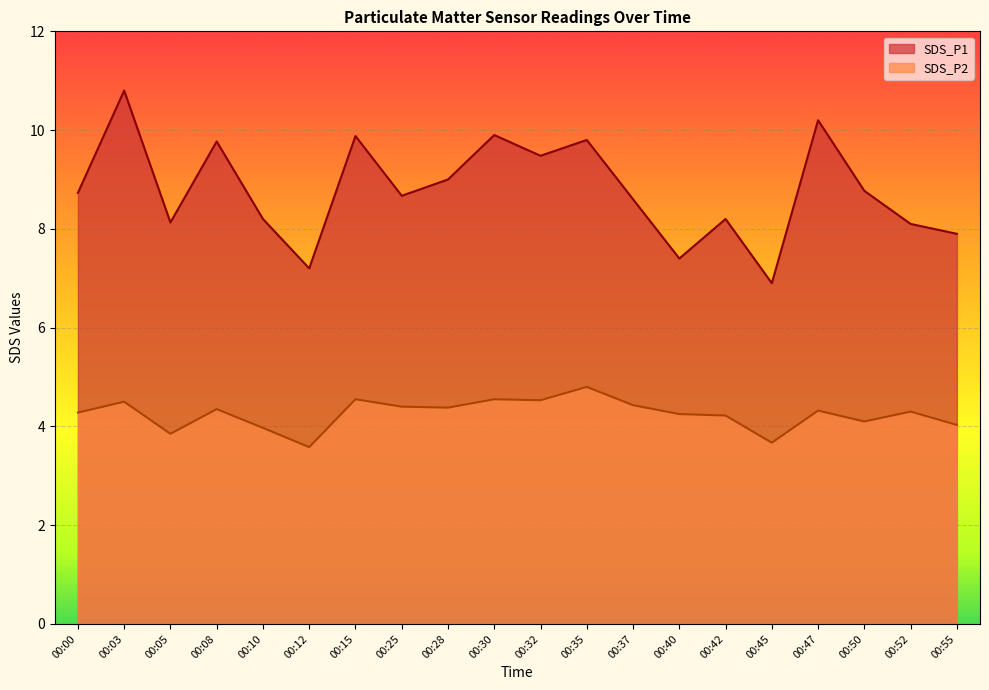

Reading right to left, list all the values displayed in this chart.

SDS_P1: 00:55=7.9	00:52=8.1	00:50=8.8	00:47=10.2	00:45=6.9	00:42=8.2	00:40=7.4	00:37=8.6	00:35=9.8	00:32=9.5	00:30=9.9	00:28=9.0	00:25=8.7	00:15=9.9	00:12=7.2	00:10=8.2	00:08=9.8	00:05=8.1	00:03=10.8	00:00=8.7
SDS_P2: 00:55=4.0	00:52=4.3	00:50=4.1	00:47=4.3	00:45=3.7	00:42=4.2	00:40=4.2	00:37=4.4	00:35=4.8	00:32=4.5	00:30=4.5	00:28=4.4	00:25=4.4	00:15=4.5	00:12=3.6	00:10=4.0	00:08=4.3	00:05=3.9	00:03=4.5	00:00=4.3